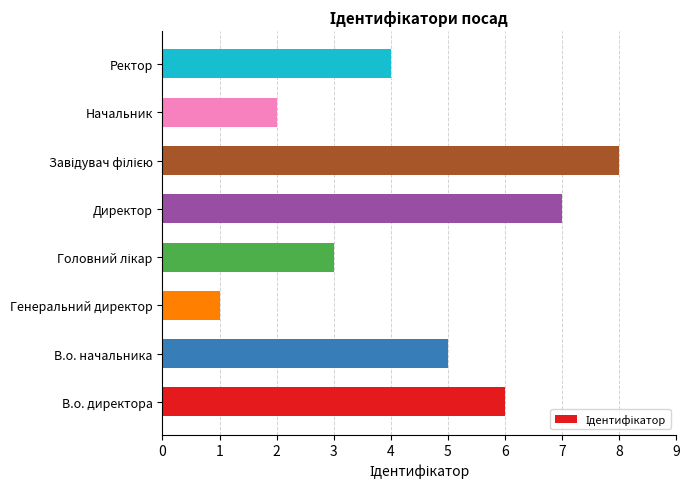

Count the number of data series in this chart.

1